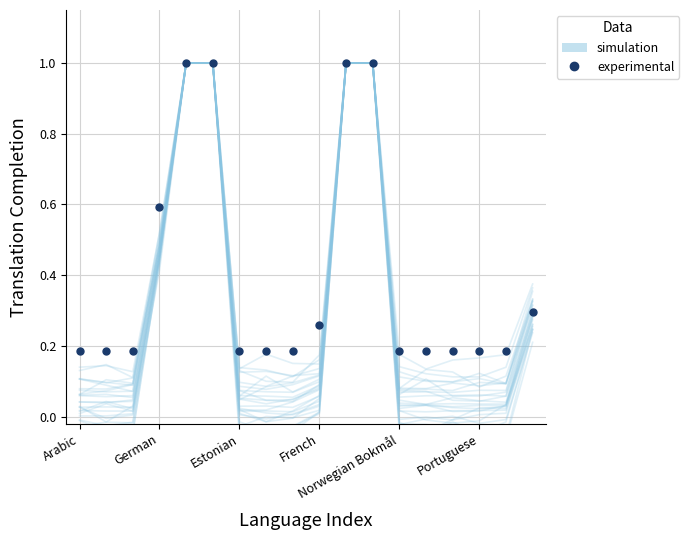

What is the spread (max minus min) of values at 14?

0.2